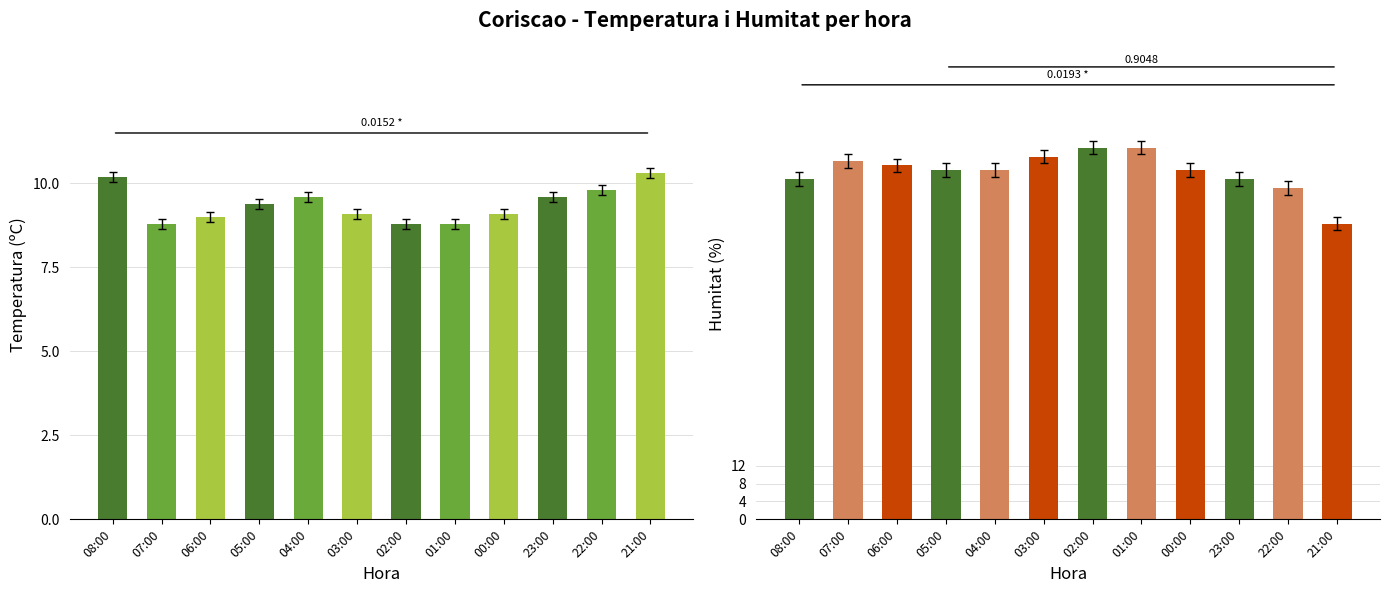

Read the Humitat (%) value at 02:00.

83.0